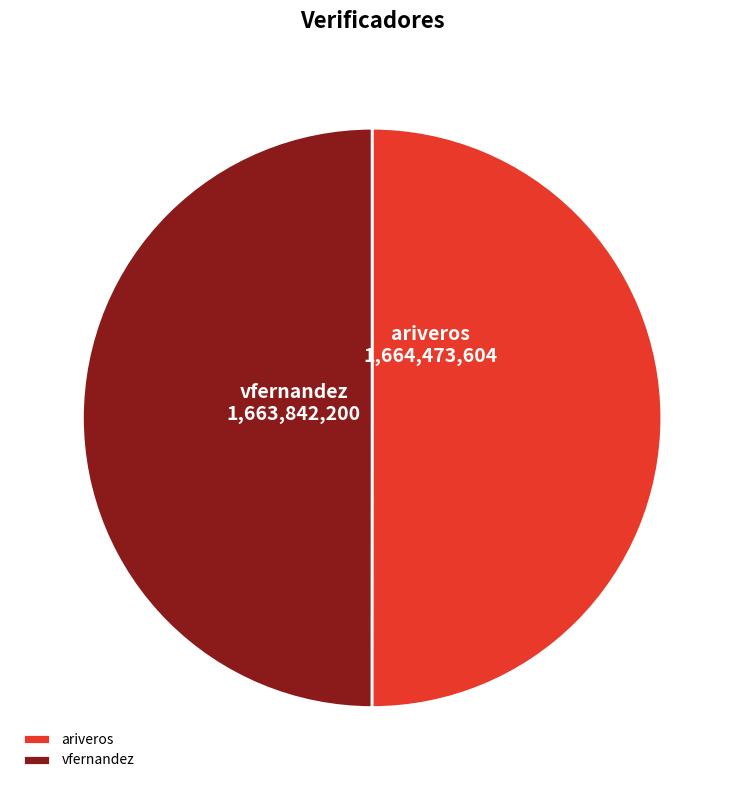

The vfernandez slice represents 38% of the pie. True or false?

False